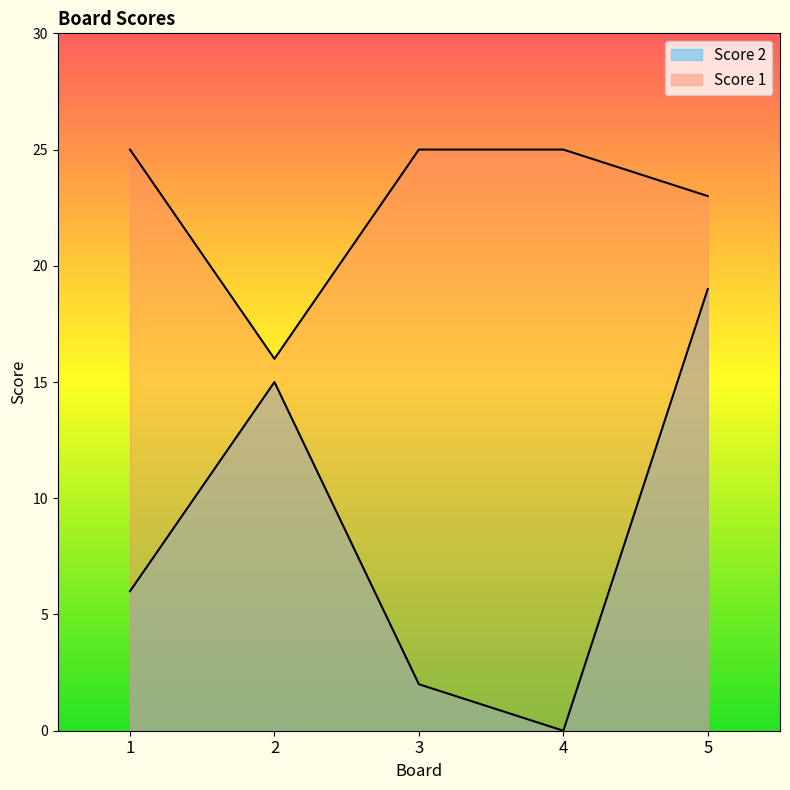

What is the value of the Score 2 point at the 1st from the left?

6